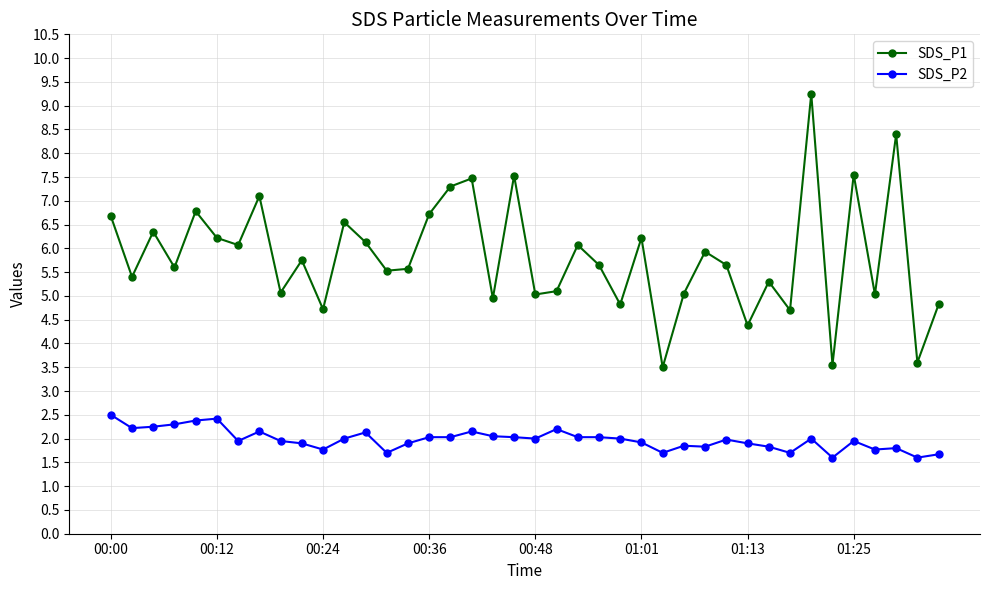

Which series has the largest range (max minus min)?

SDS_P1